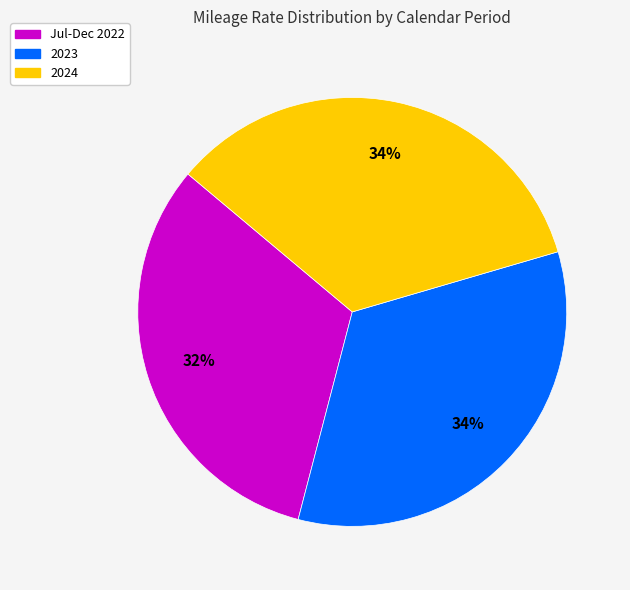

Is there a majority slice in this chart?

No